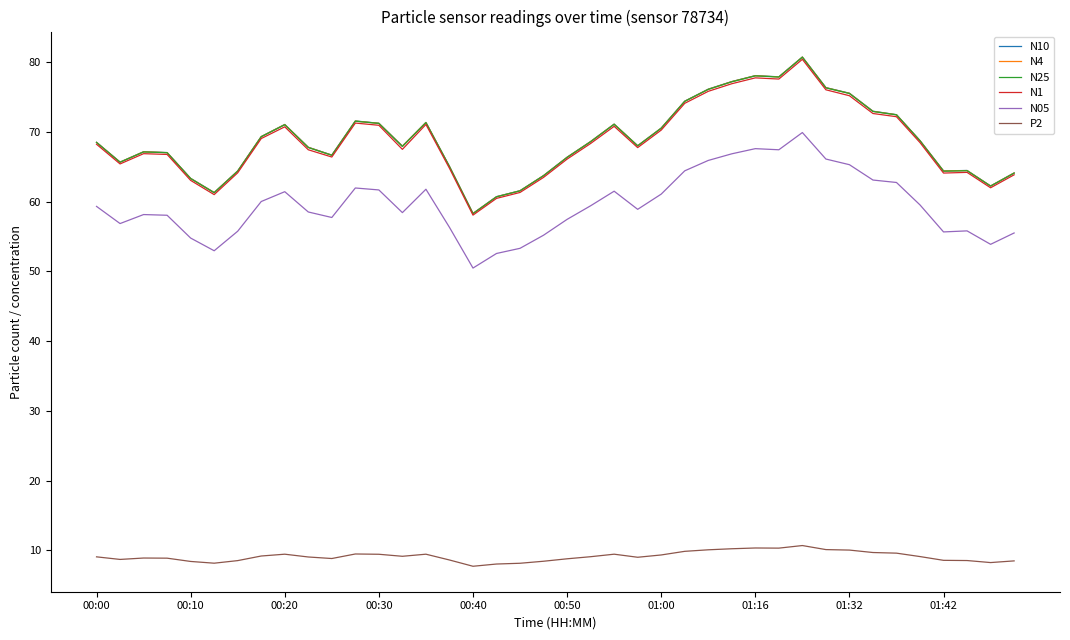

True or false: N10 has more than 1 points higher than both neighbors.

True